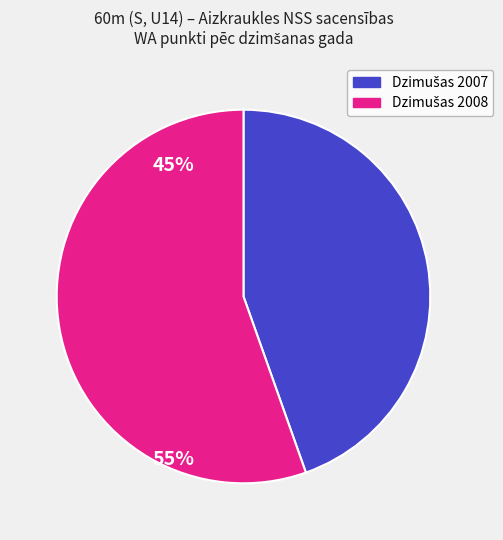

Is there any slice that represents more than half of the pie?

Yes